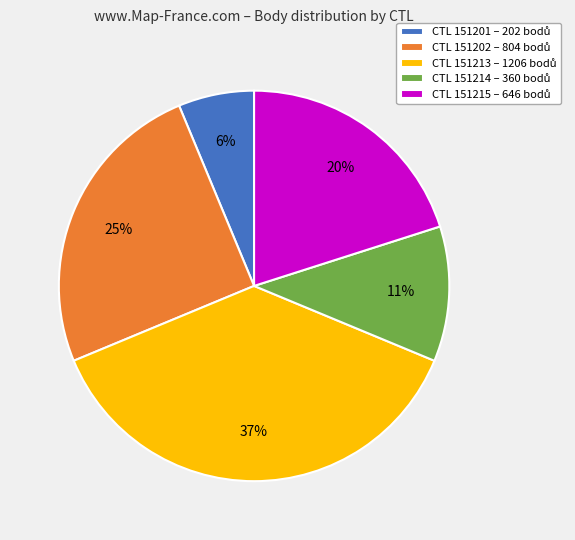

Is there a majority slice in this chart?

No